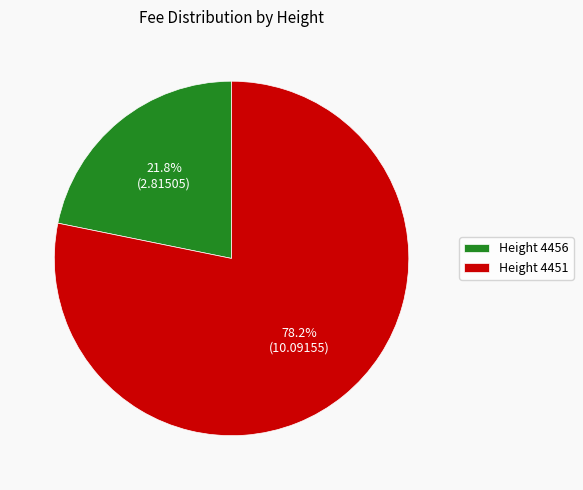

Which has a higher value, Height 4451 or Height 4456?

Height 4451